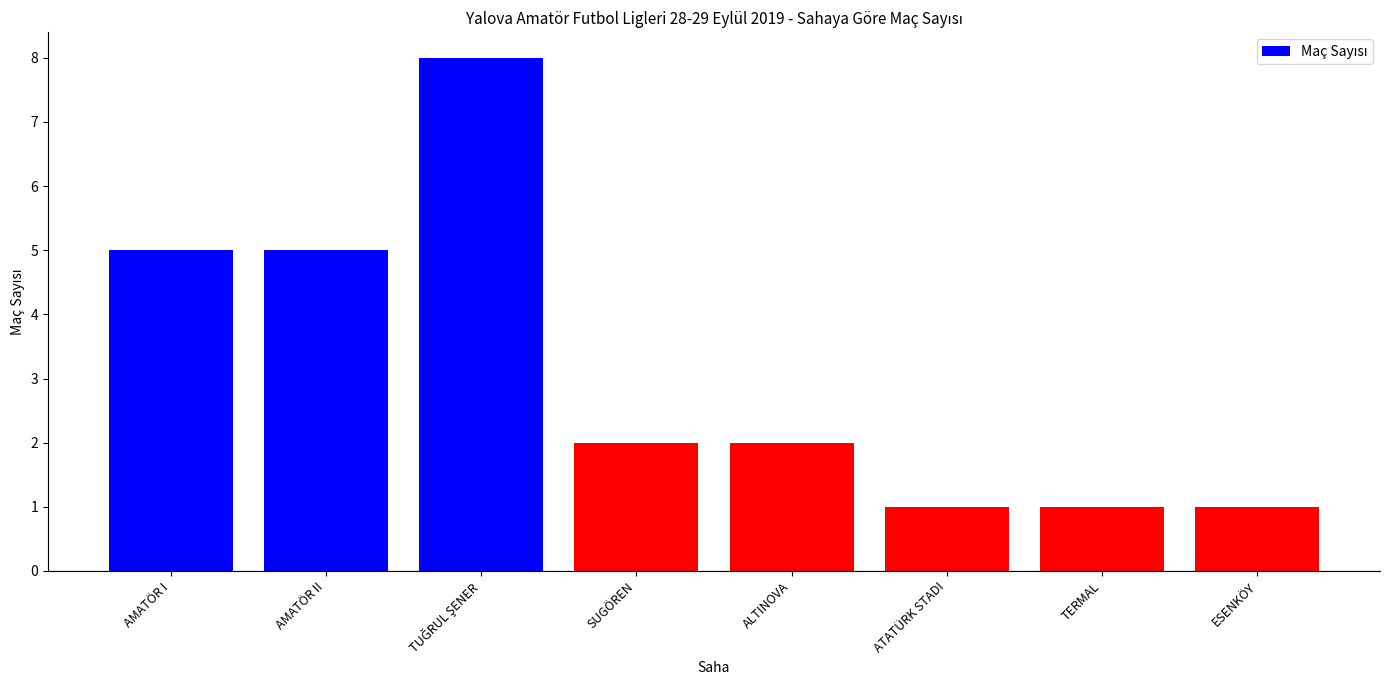

How many values are between 1 and 5?

7